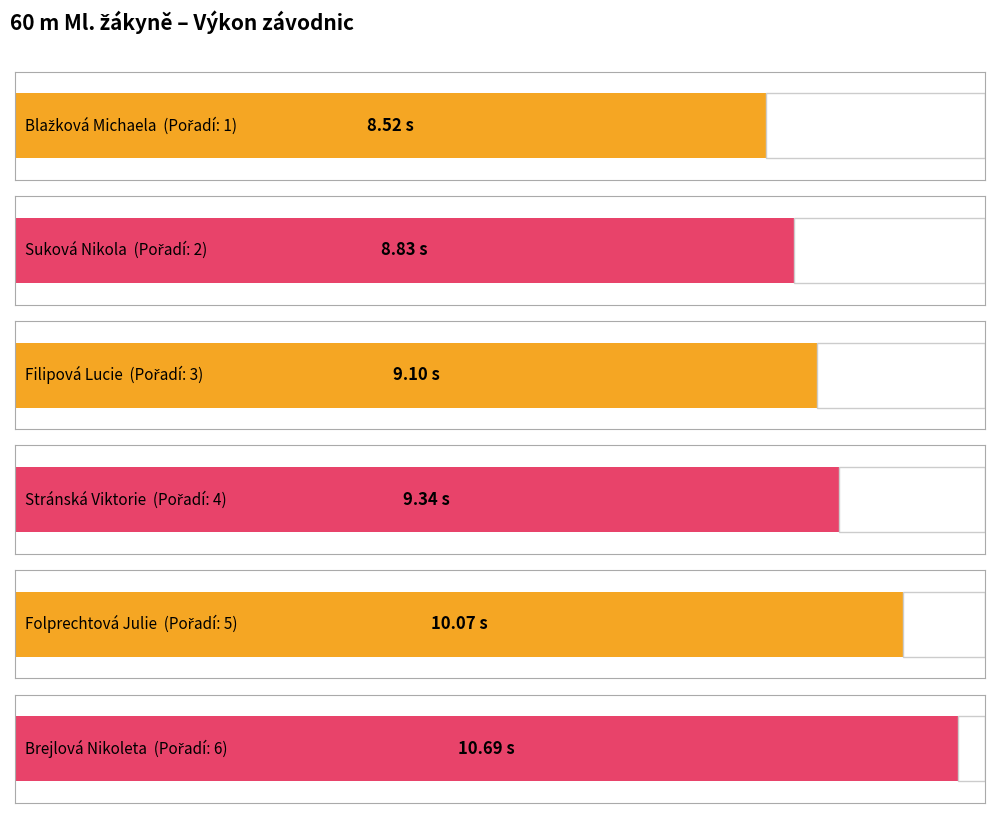

The chart shows a value of 3.8 at Blažková Michaela. True or false?

False